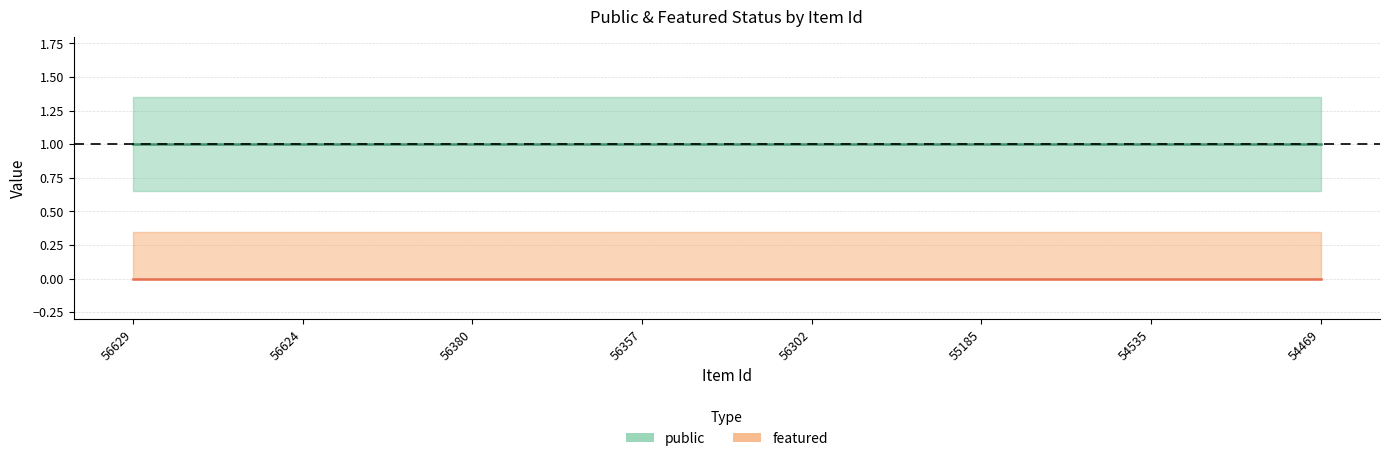

Which category has the highest value in the featured series?

56629